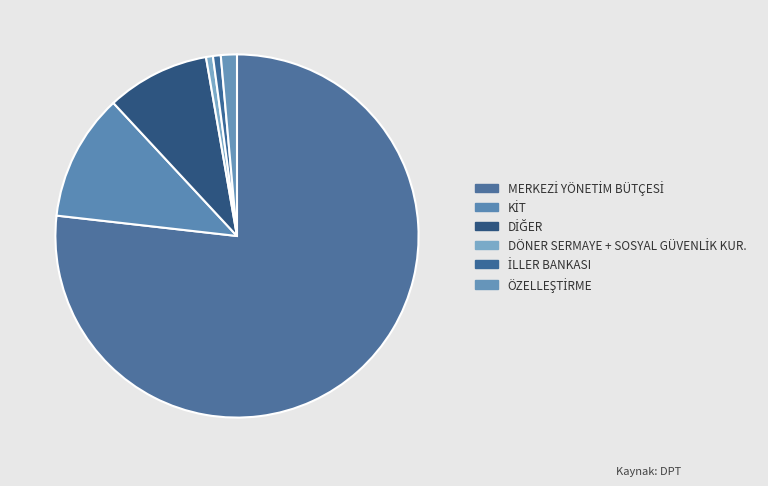

Which category has the biggest portion of the pie?

MERKEZİ YÖNETİM BÜTÇESİ